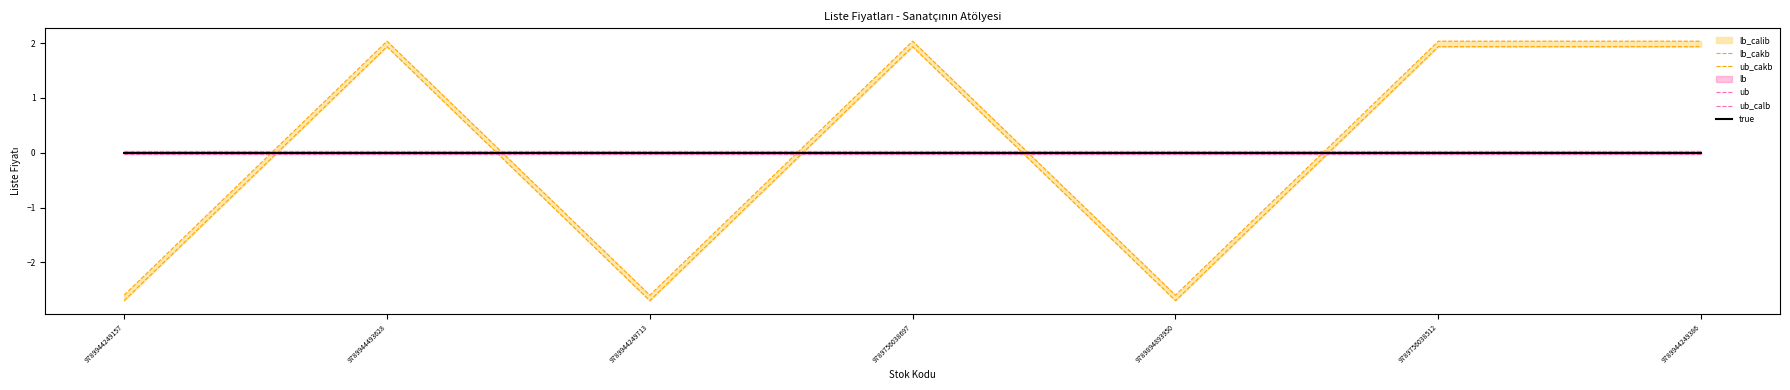

What is the label of the 3rd point from the right?

9789894893950